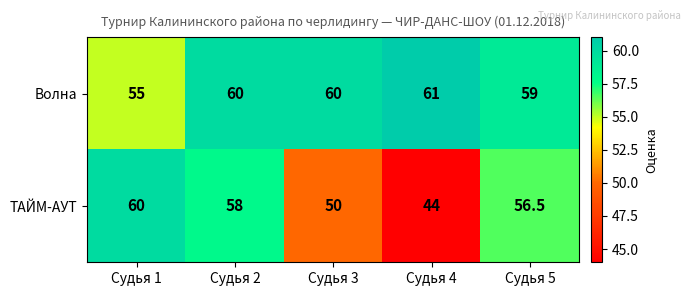

What is the spread (max minus min) of values at Судья 1?

5.0